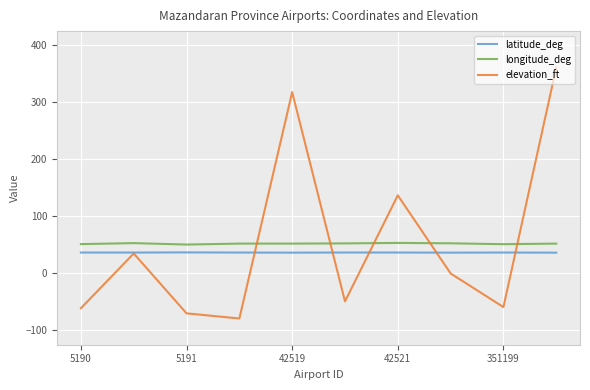

How many longitude_deg values are between 51 and 52?

2